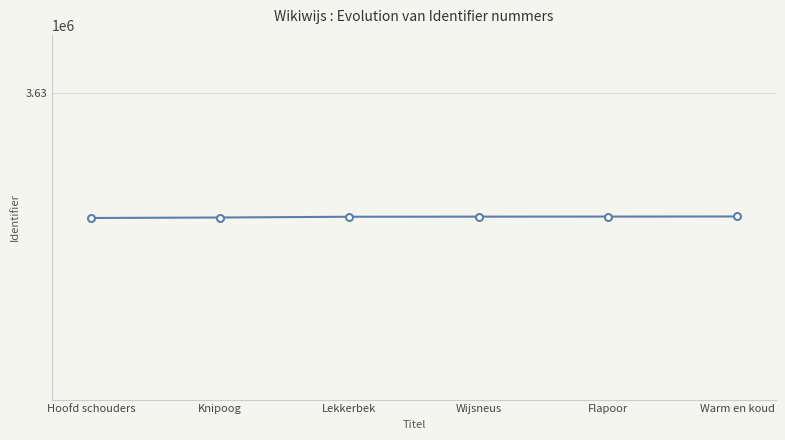

Is this an area chart (filled region under the line)?

No